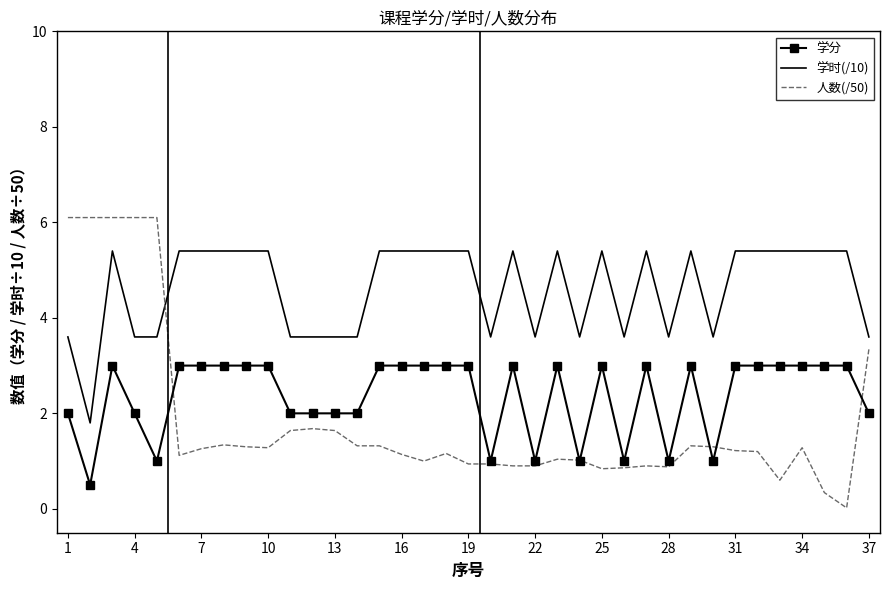

Which series ends up on top after the final intersection of 人数(/50) and 学分?

人数(/50)